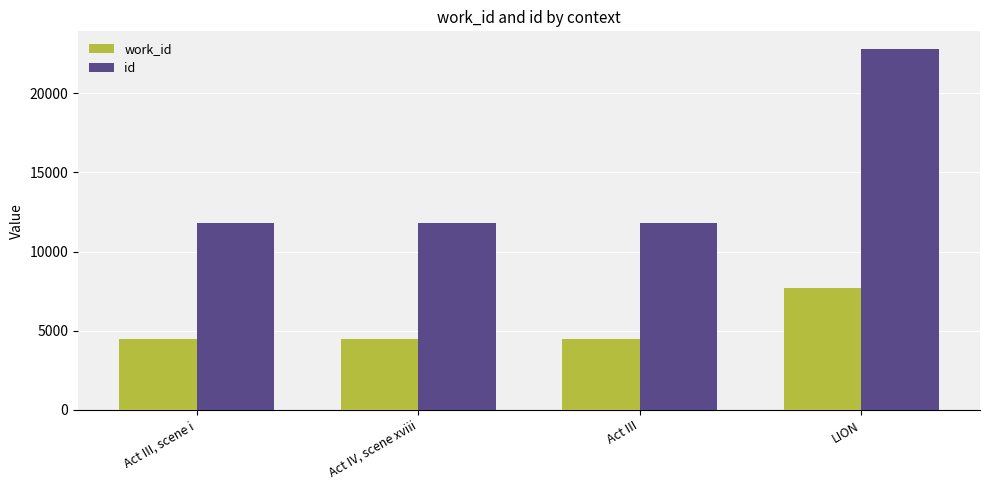

Is it true that id equals 5270 at Act III?

False